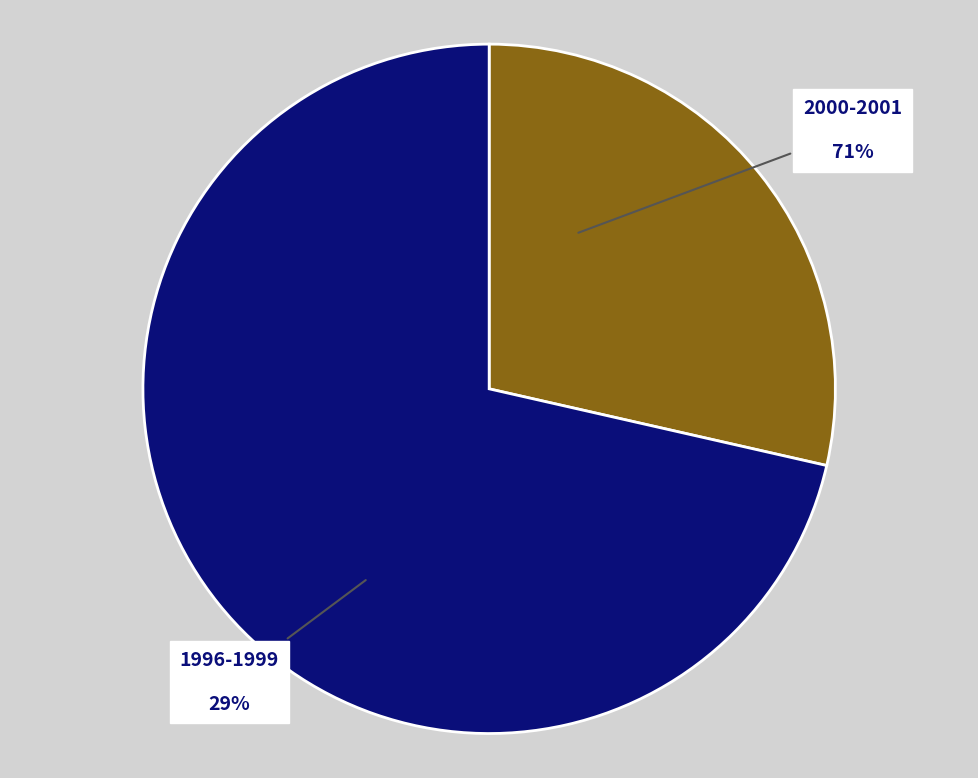

The 1996-1999 slice represents 51% of the pie. True or false?

False